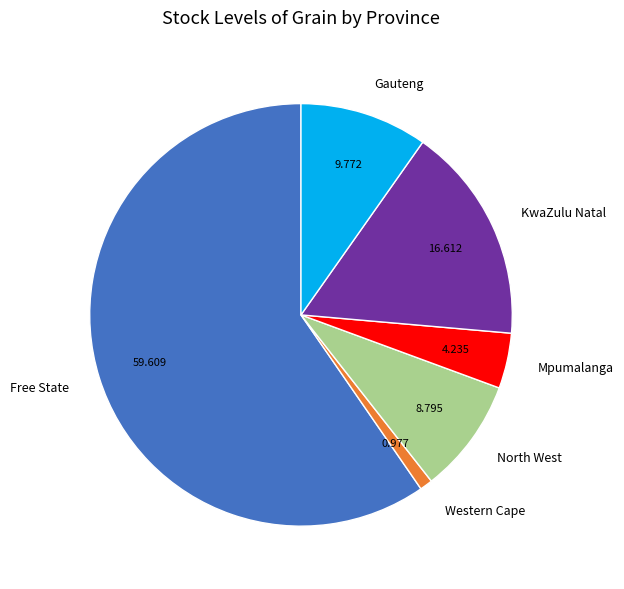

Is Gauteng the majority of the pie?

No